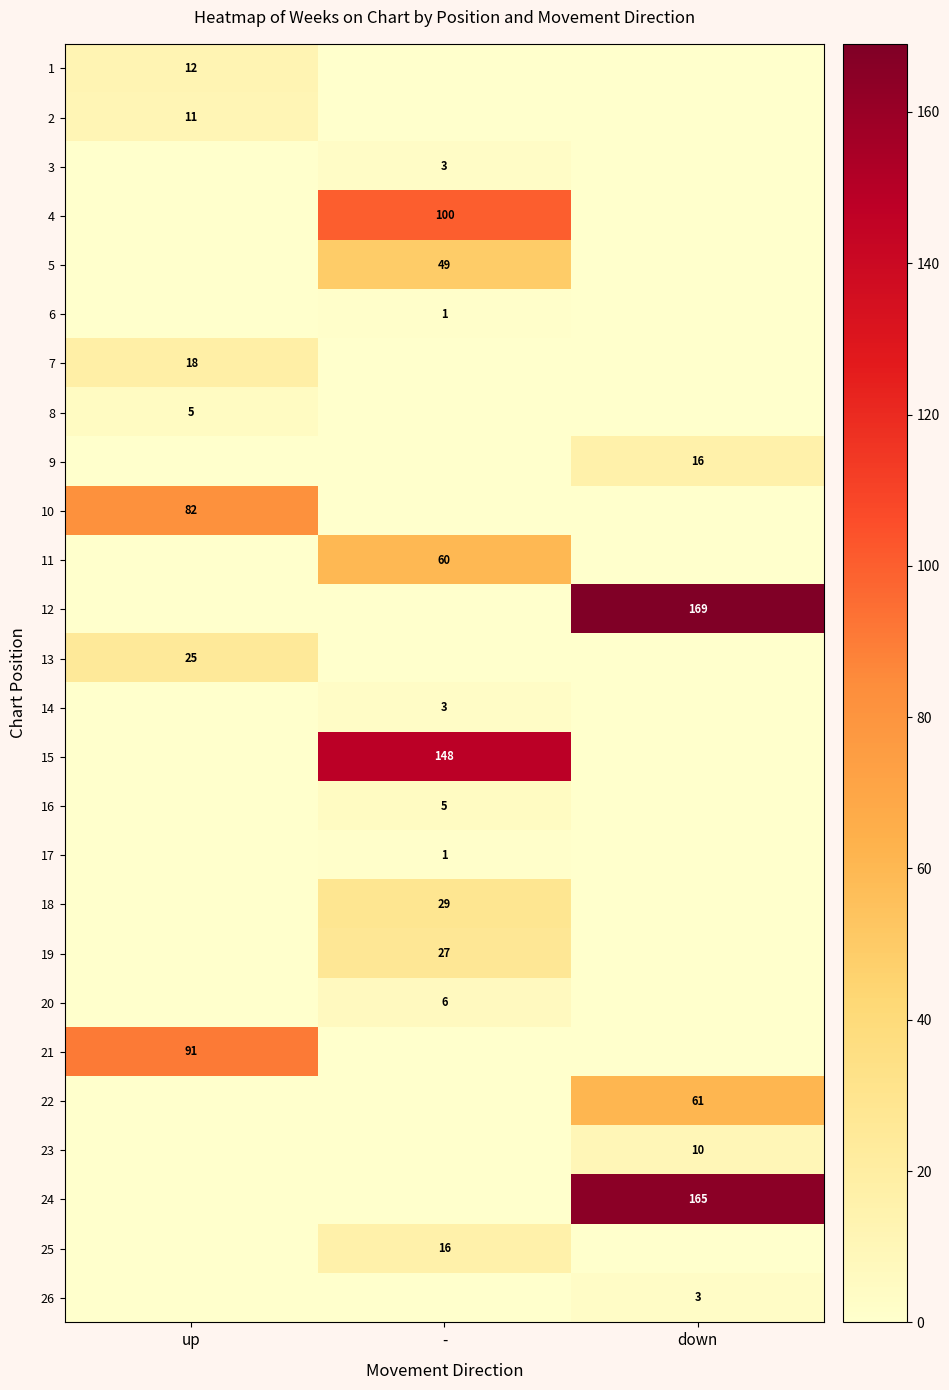

The 2 series shows 6 at up. True or false?

False